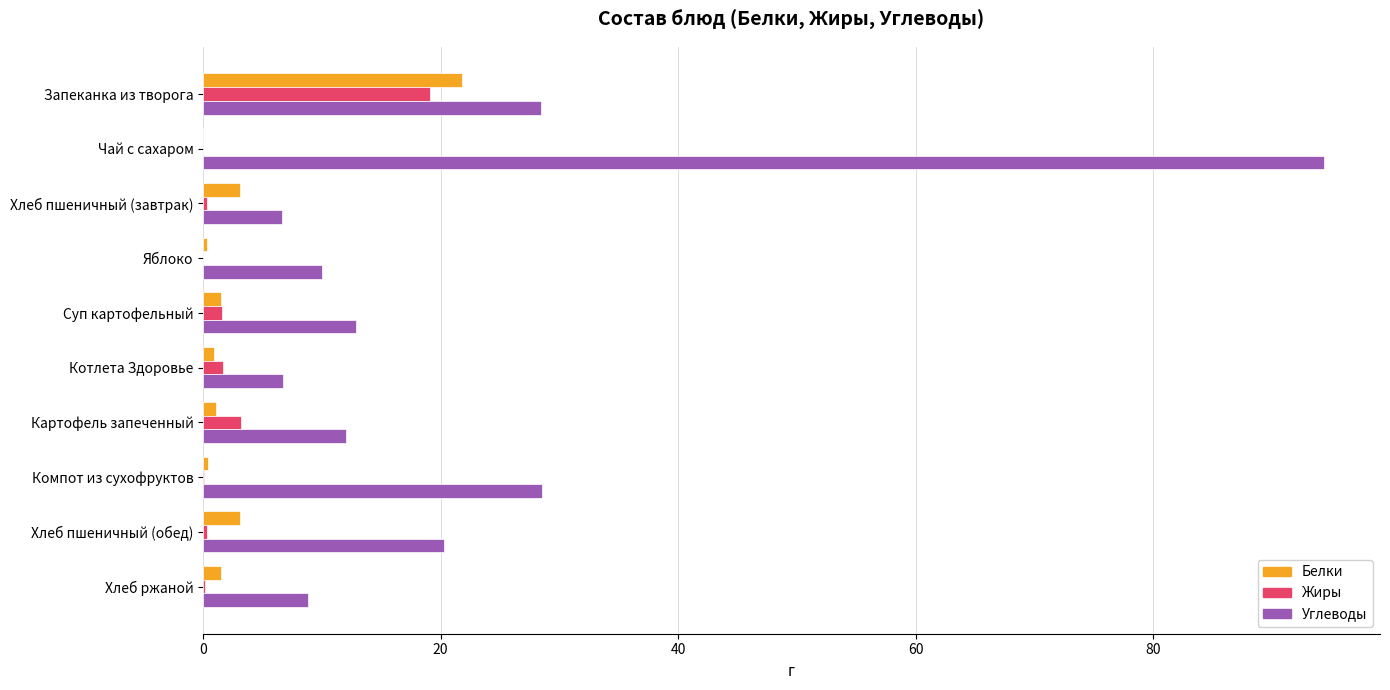

The Жиры series shows 0.0 at Чай с сахаром. True or false?

True